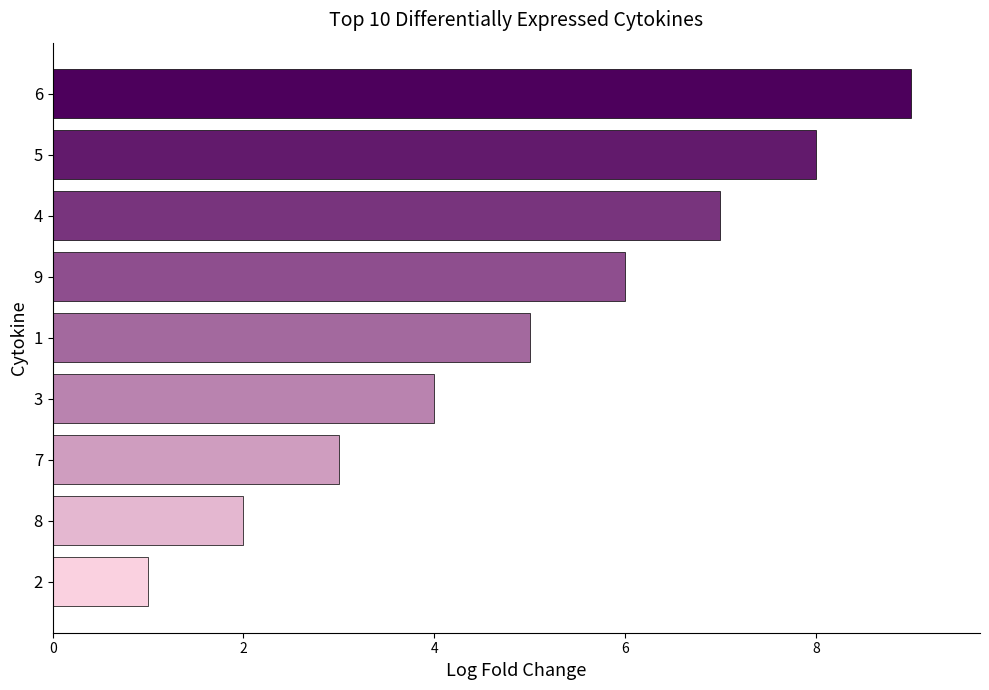

Rank the categories by value from highest to lowest.

6, 5, 4, 9, 1, 3, 7, 8, 2